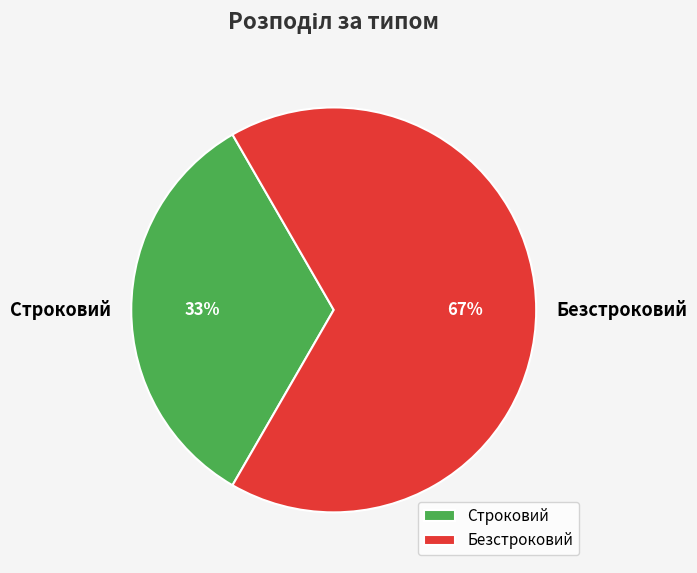

Is it true that Строковий is 33% of the pie?

True